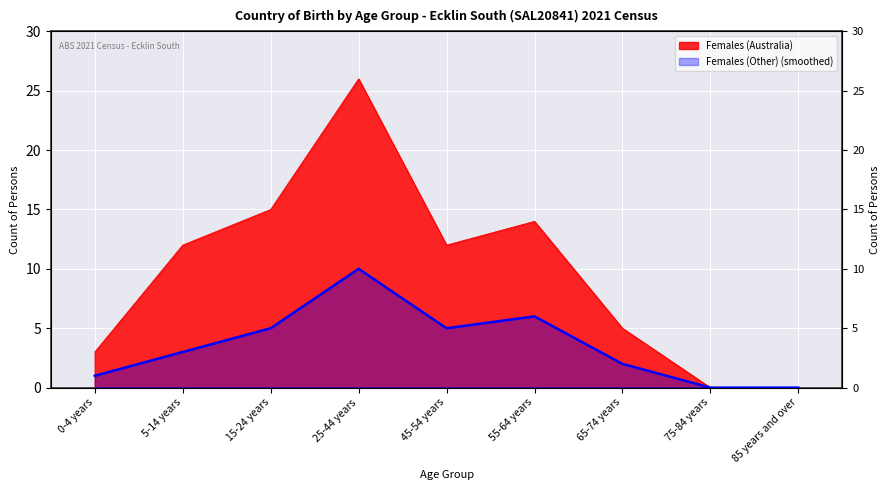

At which category does the data reach its first local peak?

25-44 years